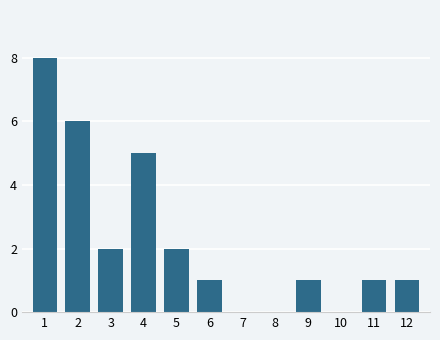

Reading right to left, list all the values displayed in this chart.

12=1	11=1	10=0	9=1	8=0	7=0	6=1	5=2	4=5	3=2	2=6	1=8